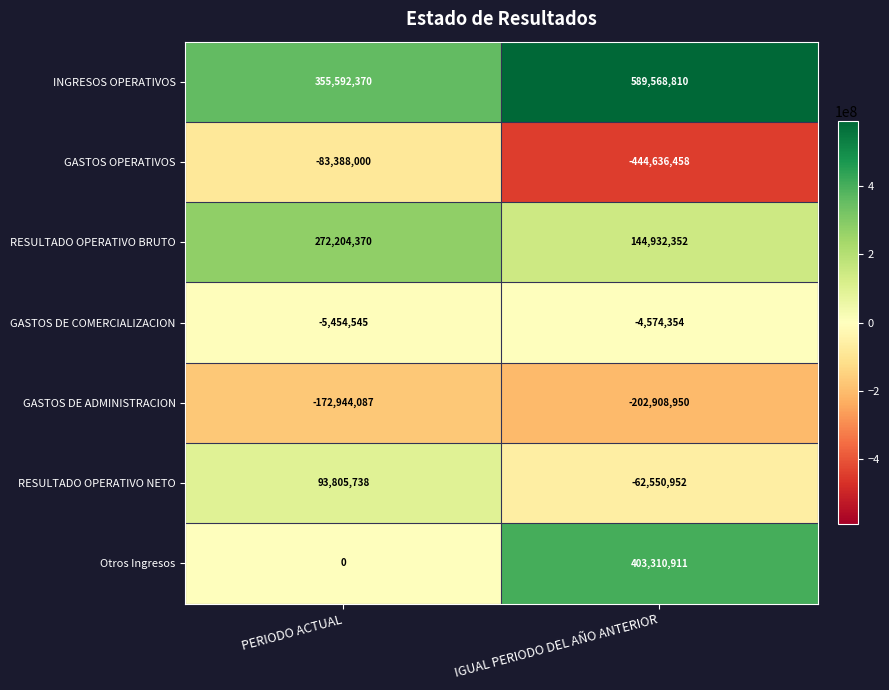

Where is Otros Ingresos nearest to the value 201655455?

PERIODO ACTUAL